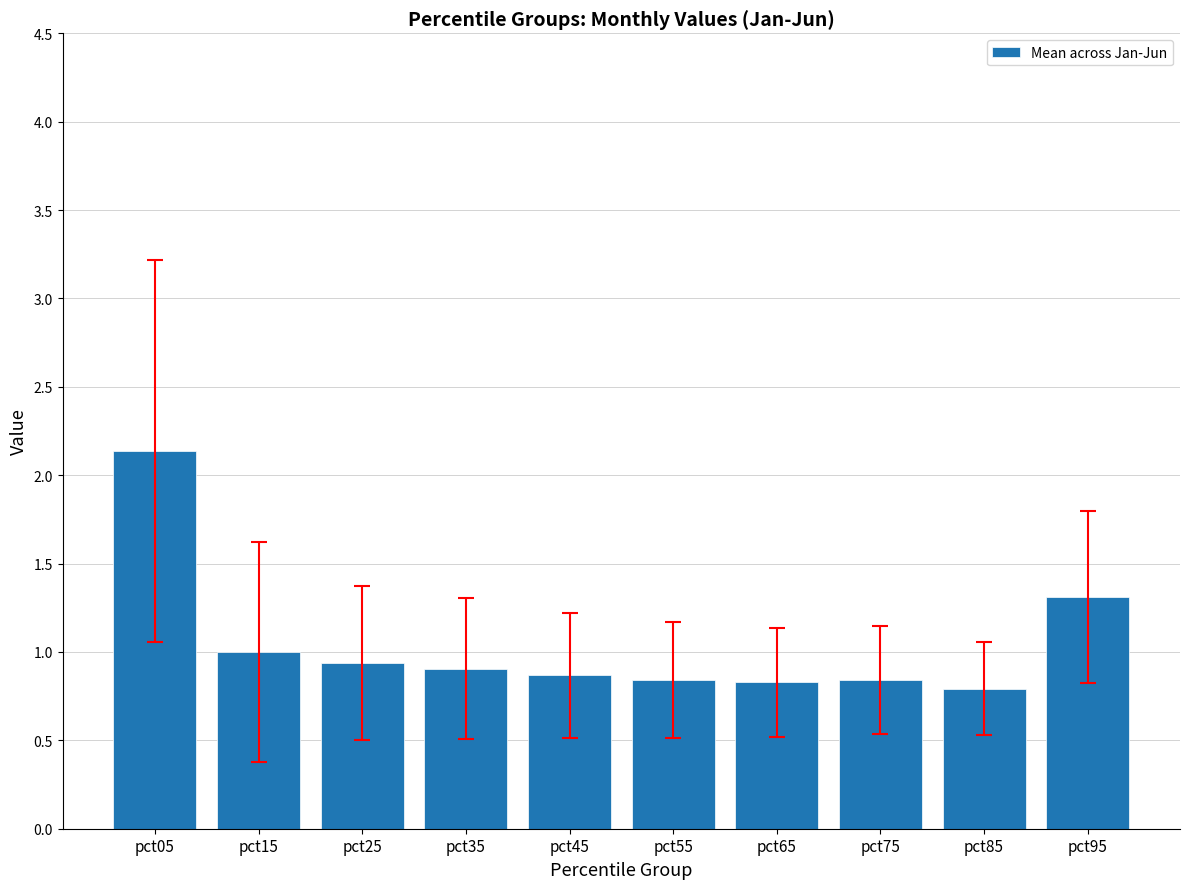

Reading left to right, what are all the values shown in this chart?

pct05=2.1	pct15=1.0	pct25=0.9	pct35=0.9	pct45=0.9	pct55=0.8	pct65=0.8	pct75=0.8	pct85=0.8	pct95=1.3